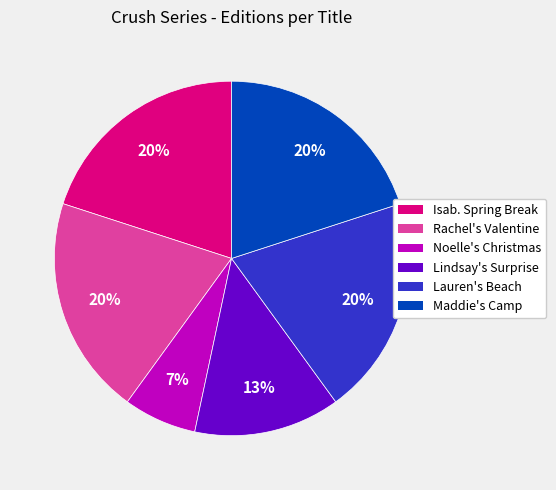

Does any single category account for the majority?

No